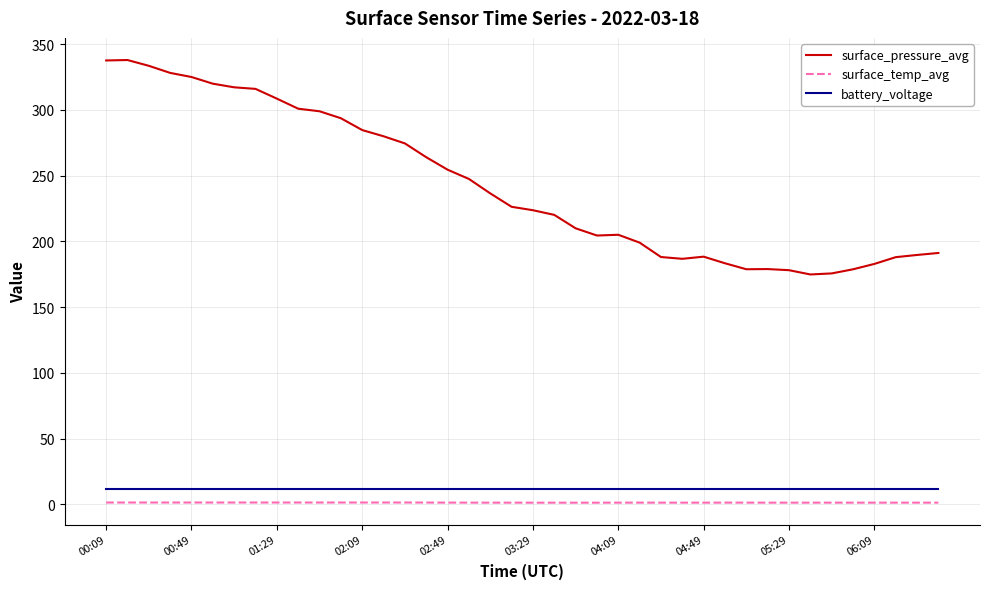

True or false: surface_temp_avg and battery_voltage intersect in this chart.

False